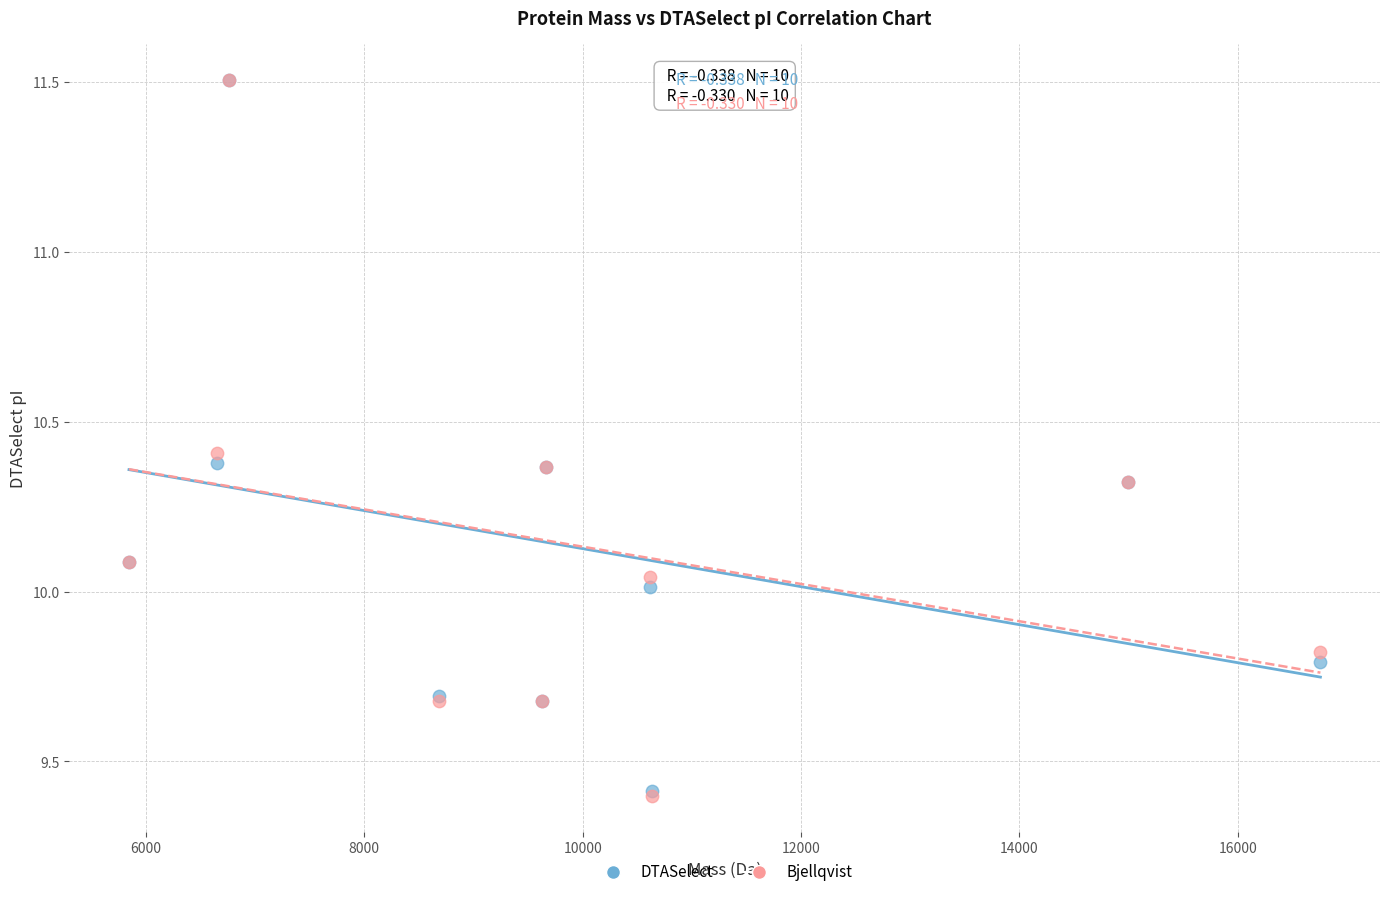

What are all the series names shown in the legend?

DTASelect, Bjellqvist